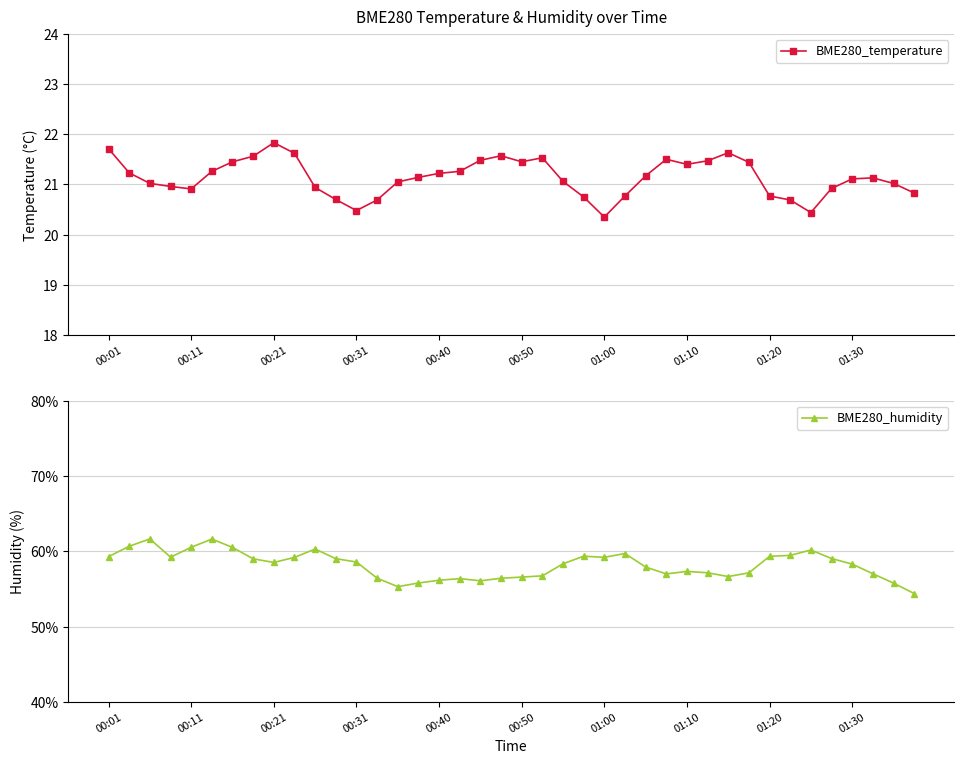

What is the average value of the BME280_temperature series?

21.1